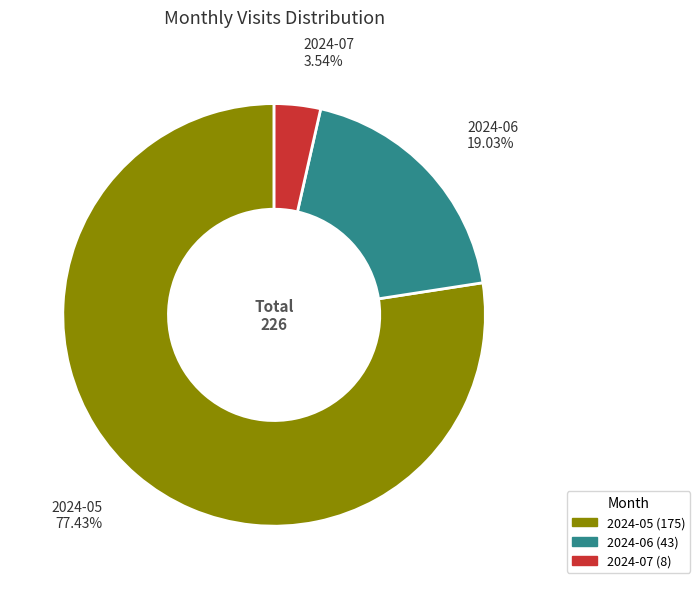

Count the number of slices in the pie.

3